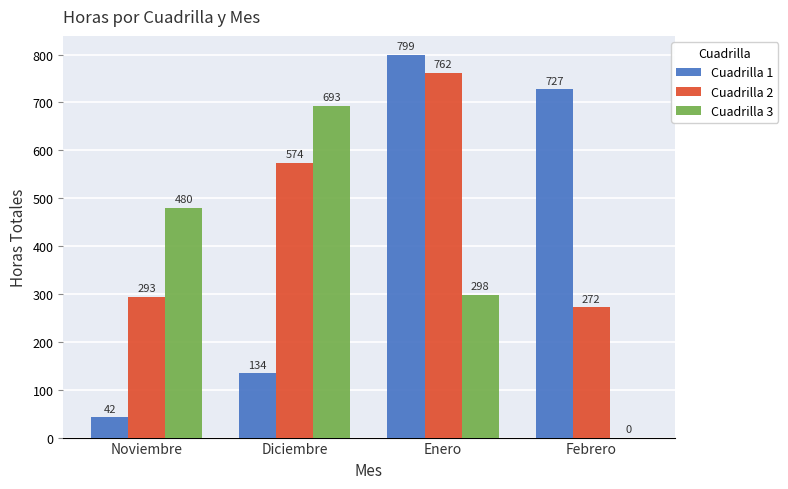

What is the maximum value shown in the chart?

799